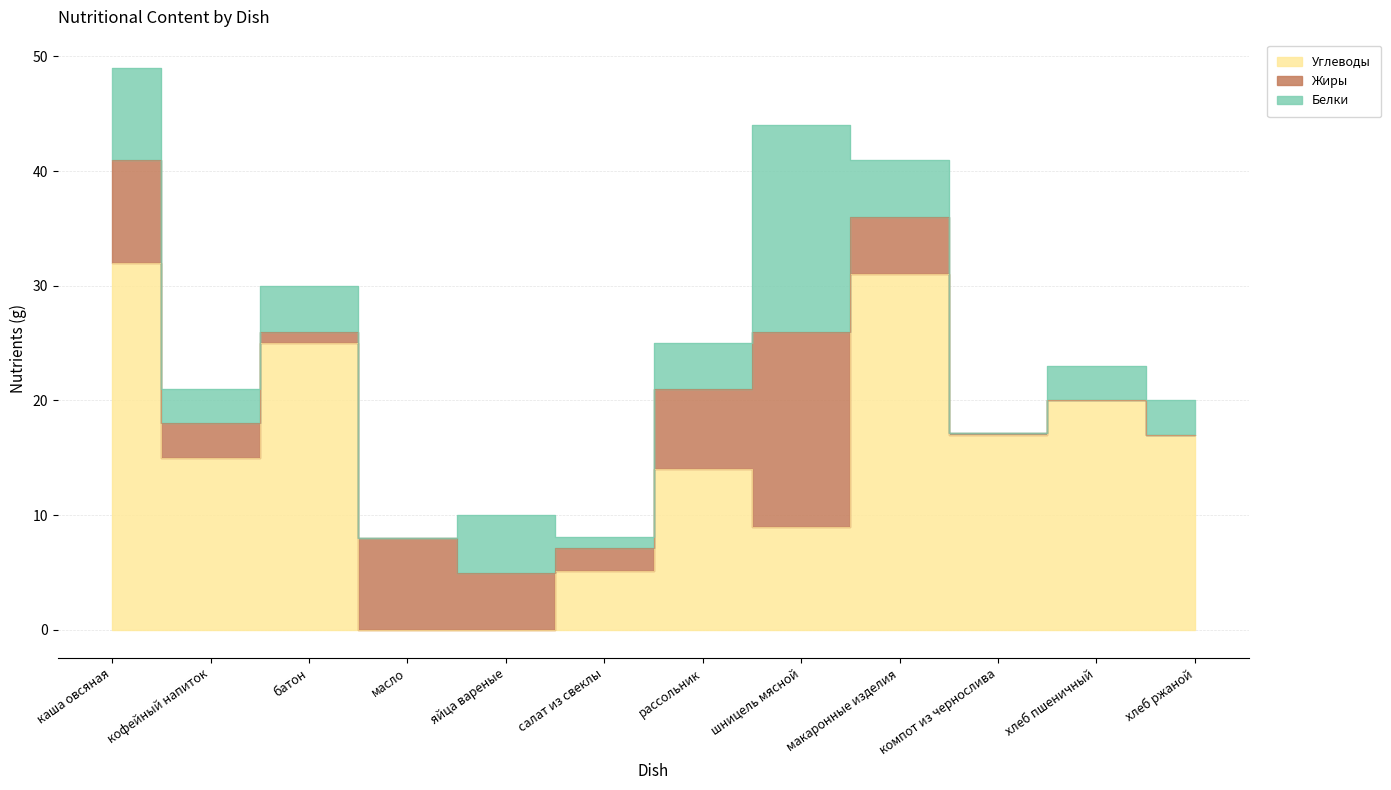

Rank the series by their maximum value, from lowest to highest.

Жиры, Белки, Углеводы